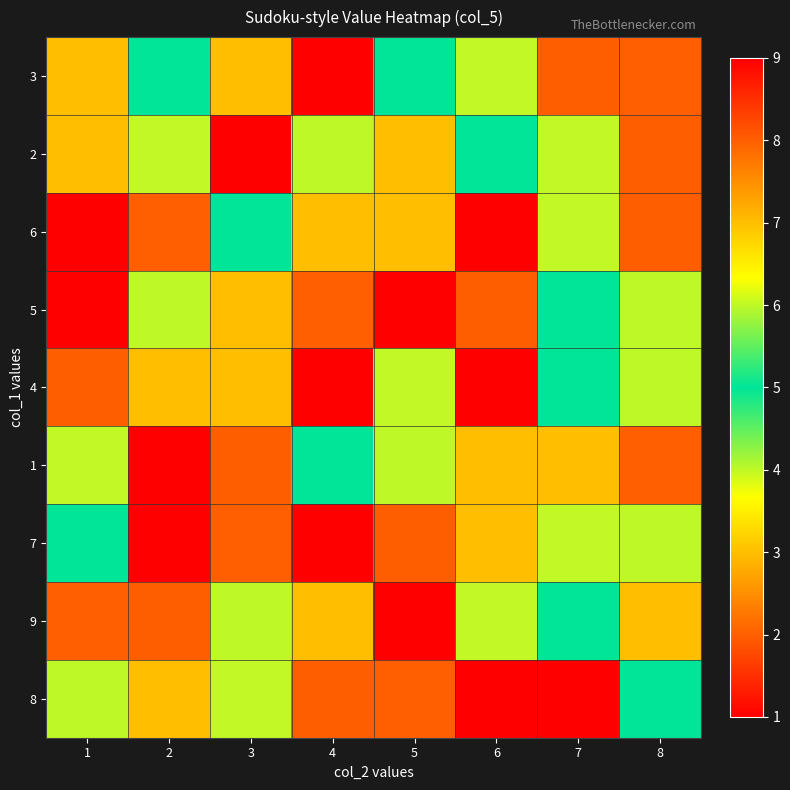

Which has a higher value, 5 or 3?

5